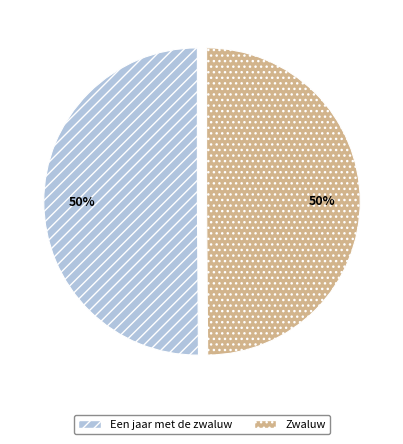

How many segments does this pie chart have?

2